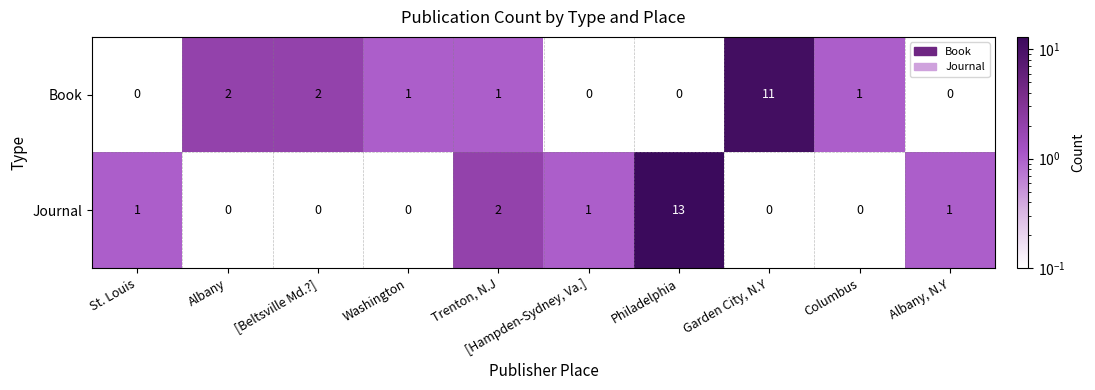

Which category has the highest value in the Journal series?

Philadelphia